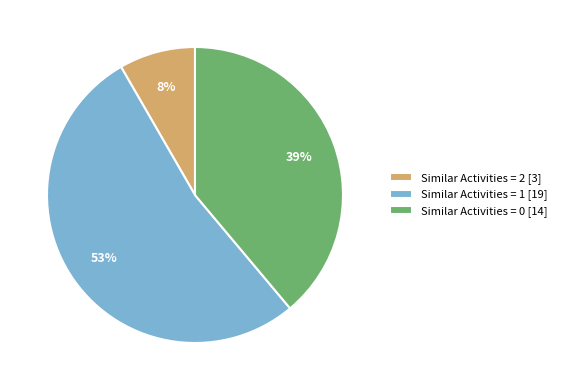

To the nearest percent, what is the difference between the Similar Activities = 2 [3] and Similar Activities = 0 [14] slice percentages?

31%